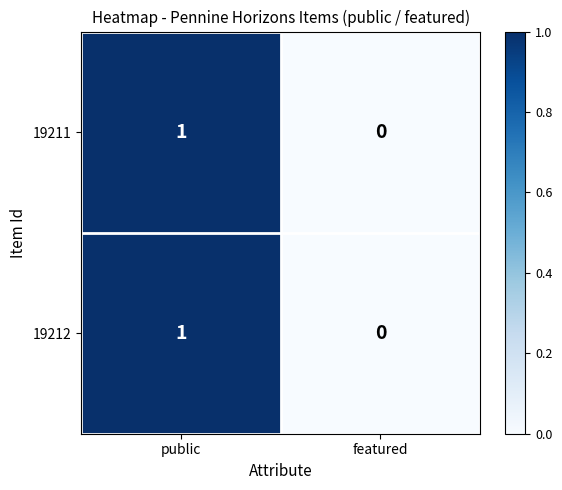

List the labels in order of 19211 value, largest first.

public, featured